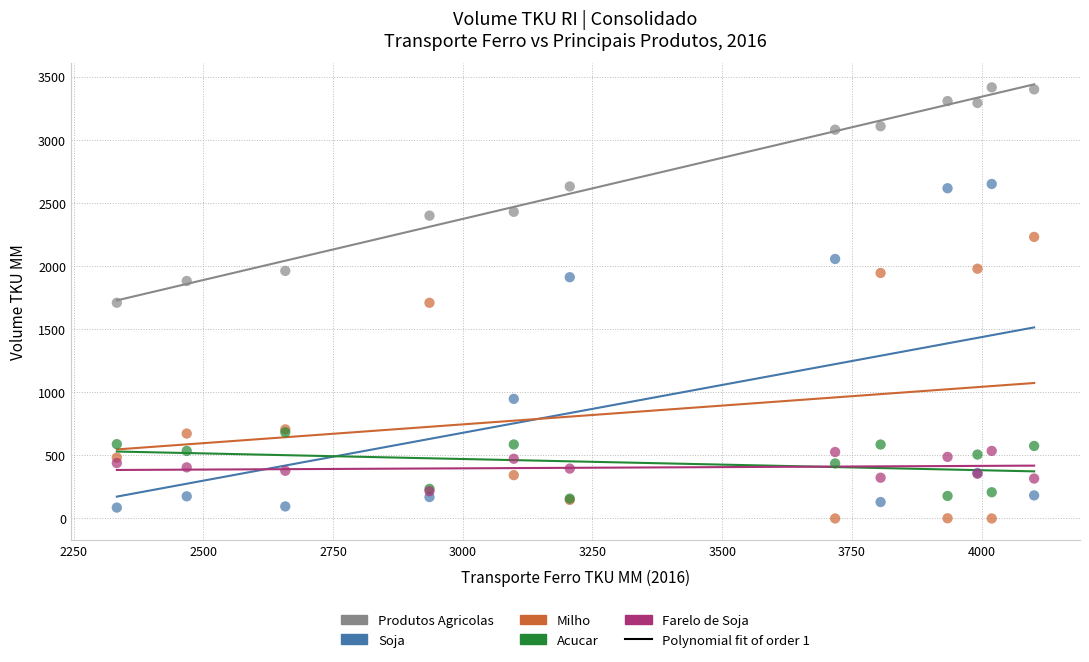

In the Milho series, what Y value is closest to 1115?

705.9